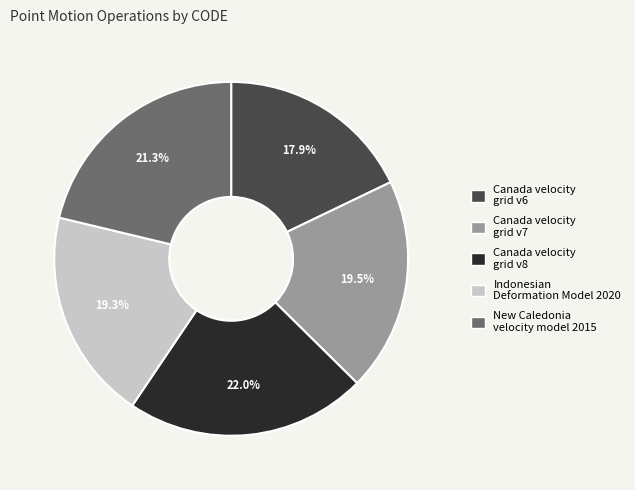

Does Indonesian Deformation Model 2020 account for over 50% of the chart?

No